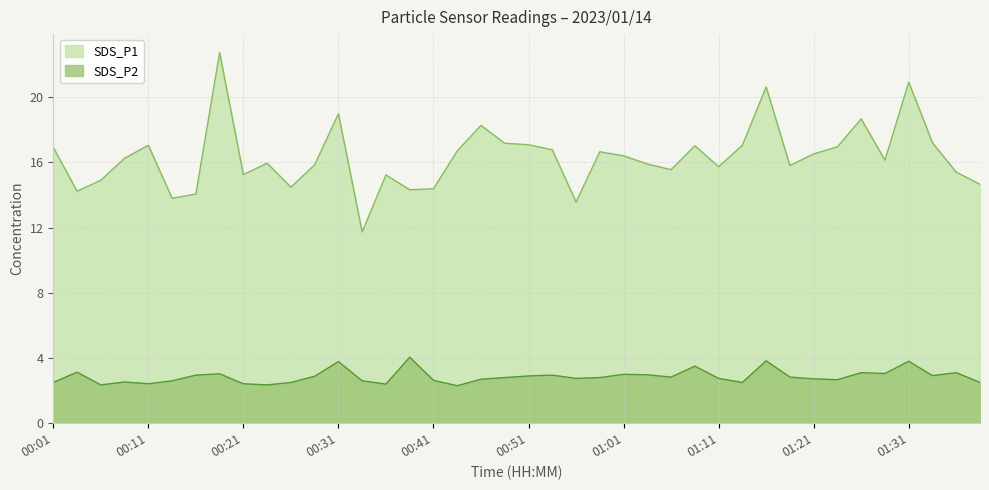

What is the difference between the maximum and second lowest values in the SDS_P2 series?

1.7